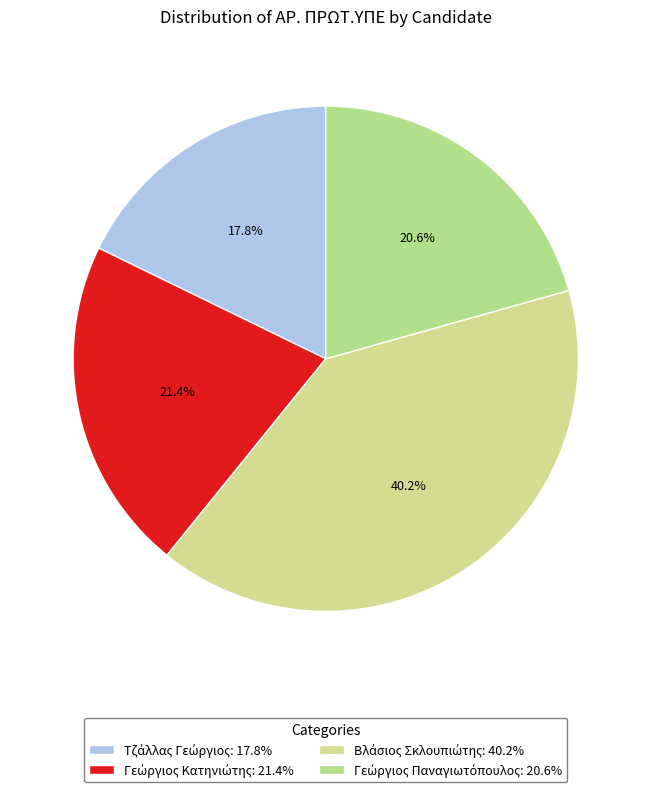

How much of the chart is everything except Τζάλλας Γεώργιος?

82.2%